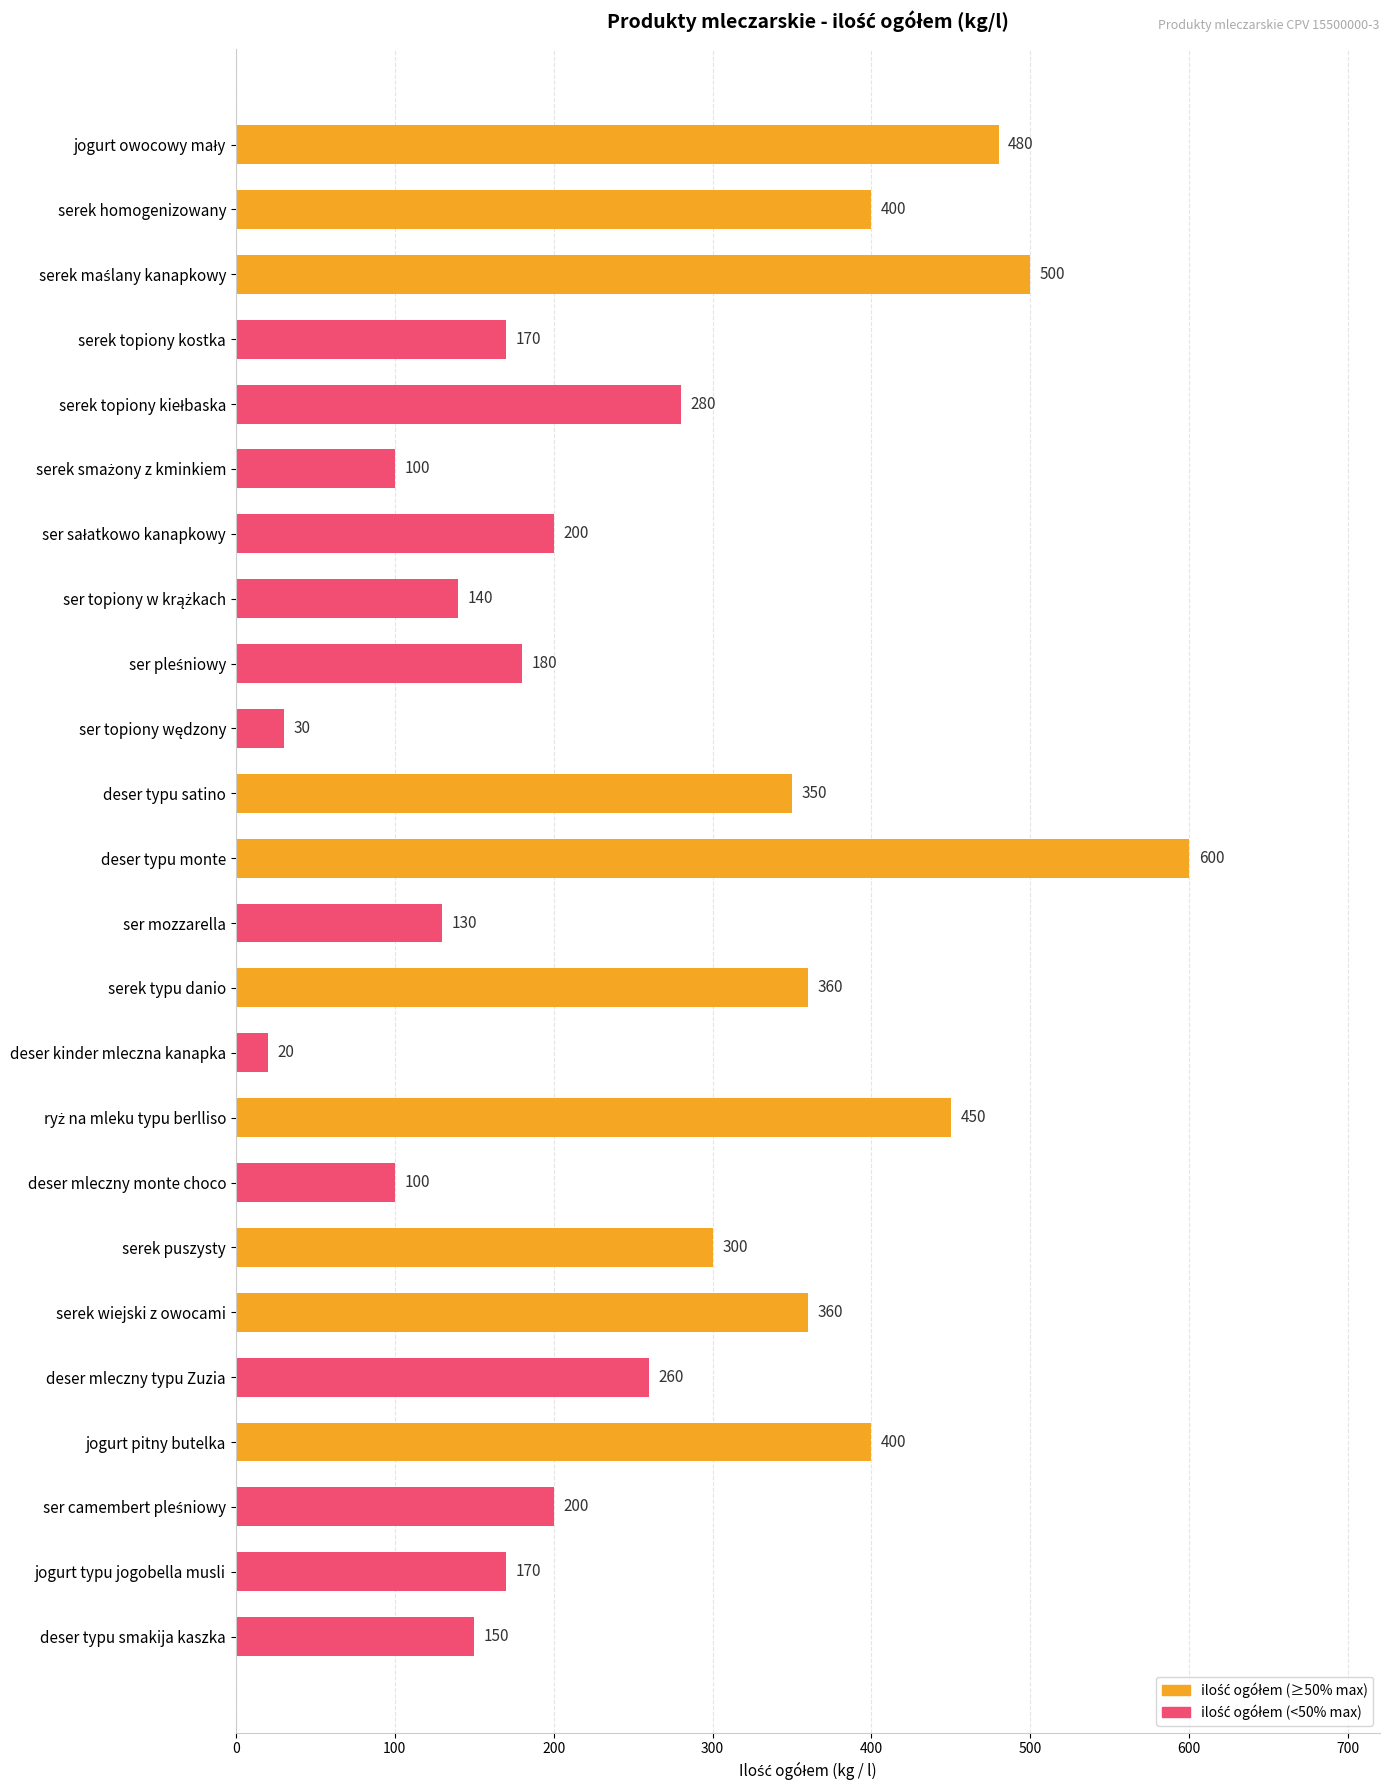

What is the sum of all values?

6330